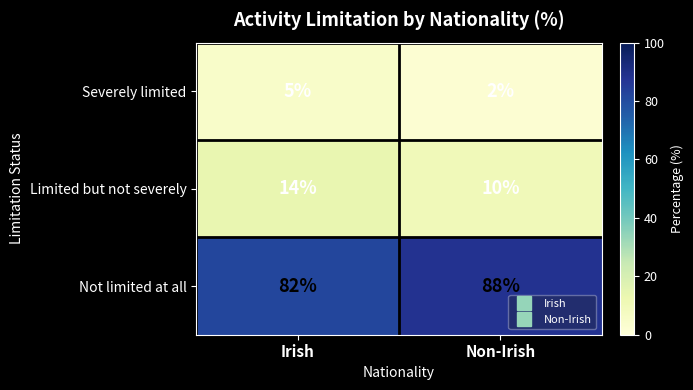

At Irish, list the series in order from largest to smallest.

Not limited at all, Limited but not severely, Severely limited